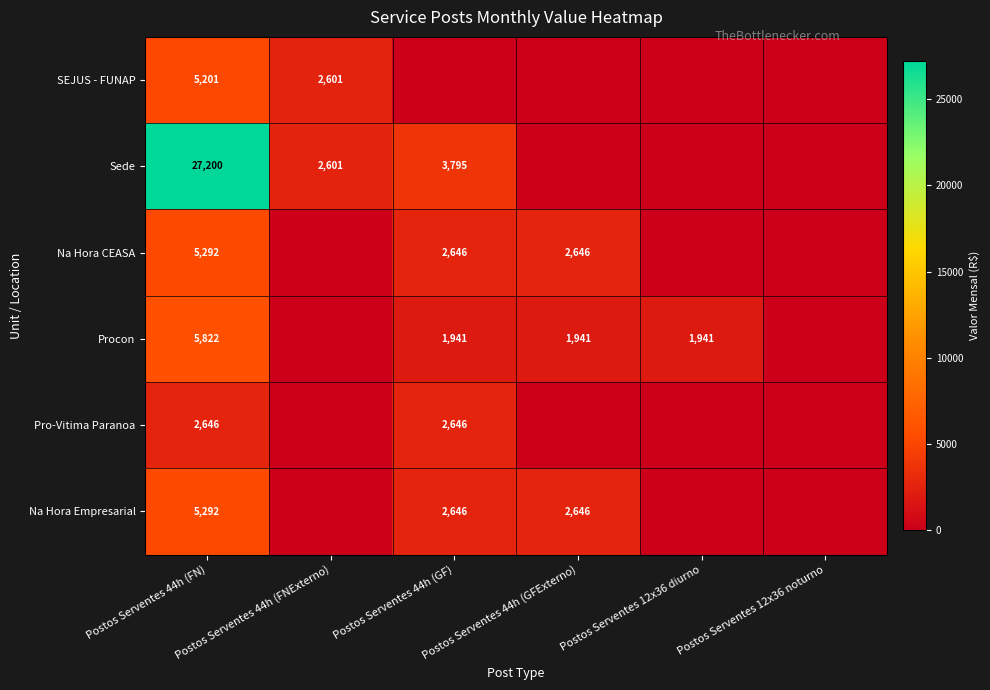

The Pro-Vitima Paranoa series shows 2646 at Postos Serventes 44h (GF). True or false?

True